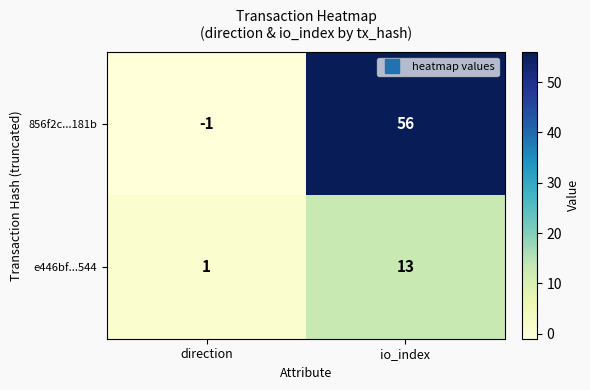

List the labels in order of e446bf...544 value, smallest first.

direction, io_index